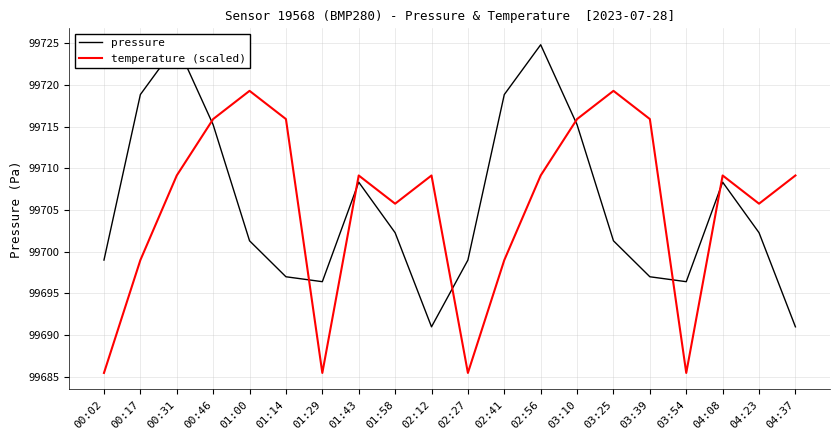

At which label is temperature (scaled) closest to 99702?

00:17